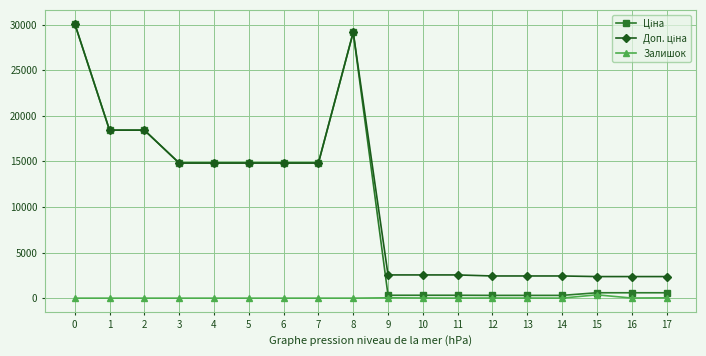

How many lines are shown in the chart?

3